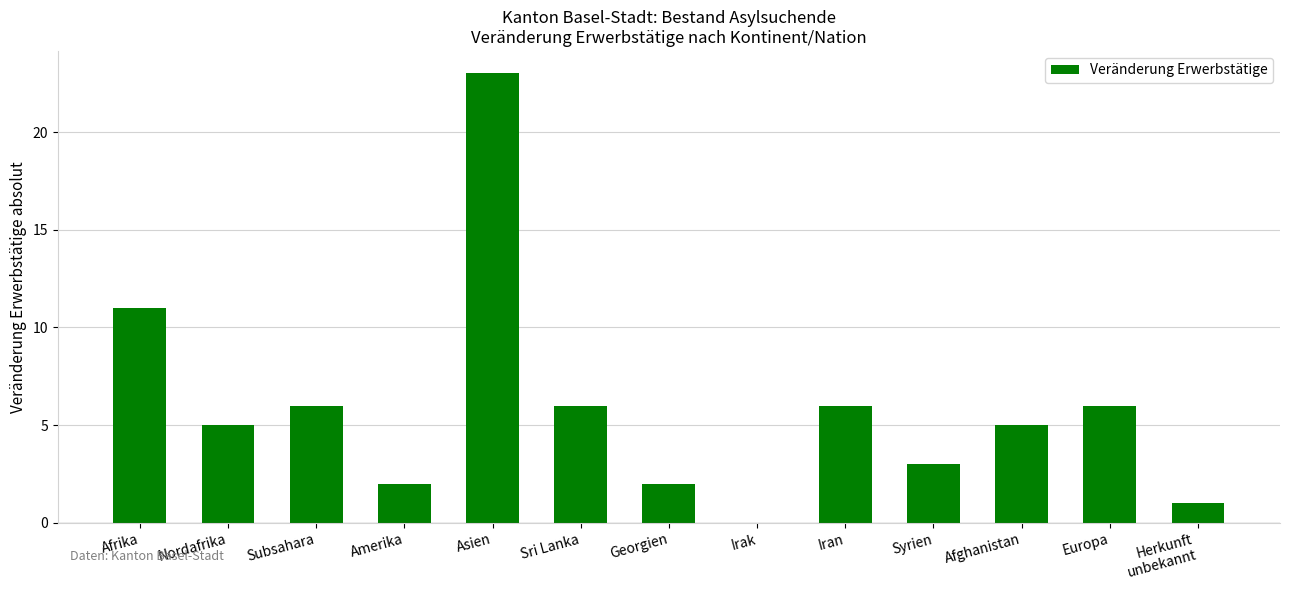

What is the change in value from Irak to Herkunft
unbekannt?

+1